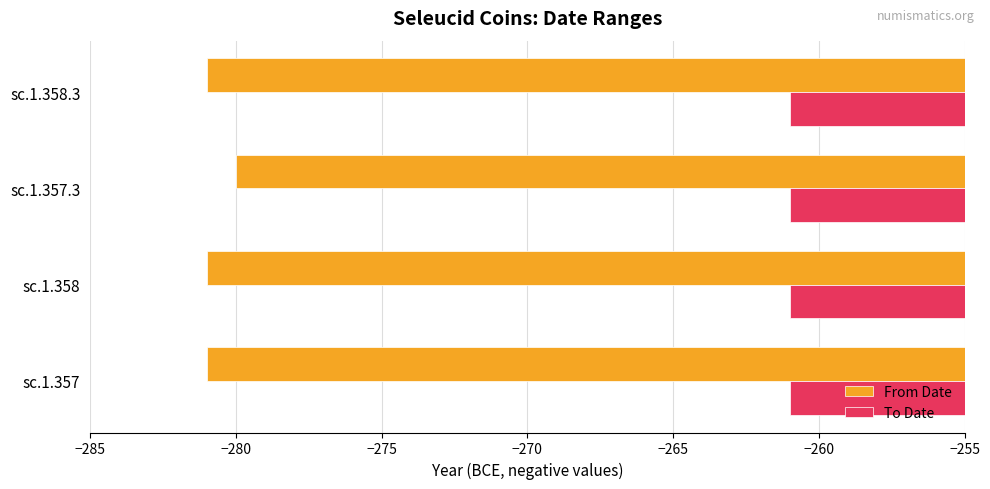

Rank the series by their average value, from lowest to highest.

From Date, To Date